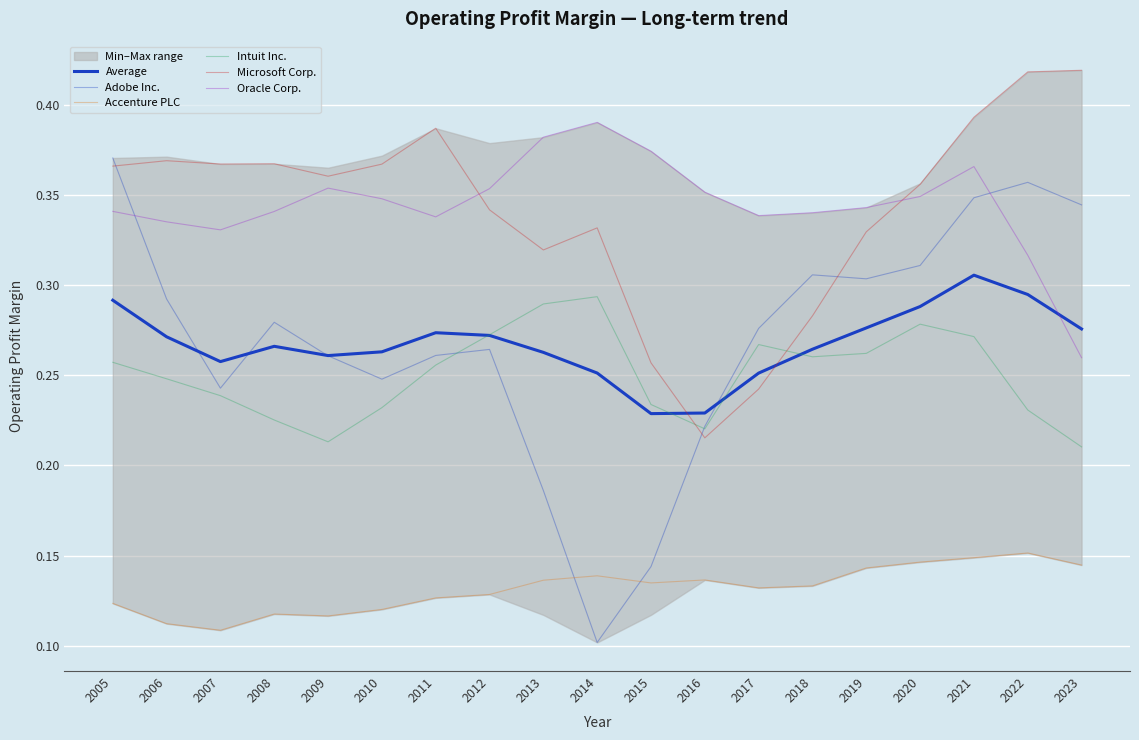

What is the sum of all Average values?

5.1